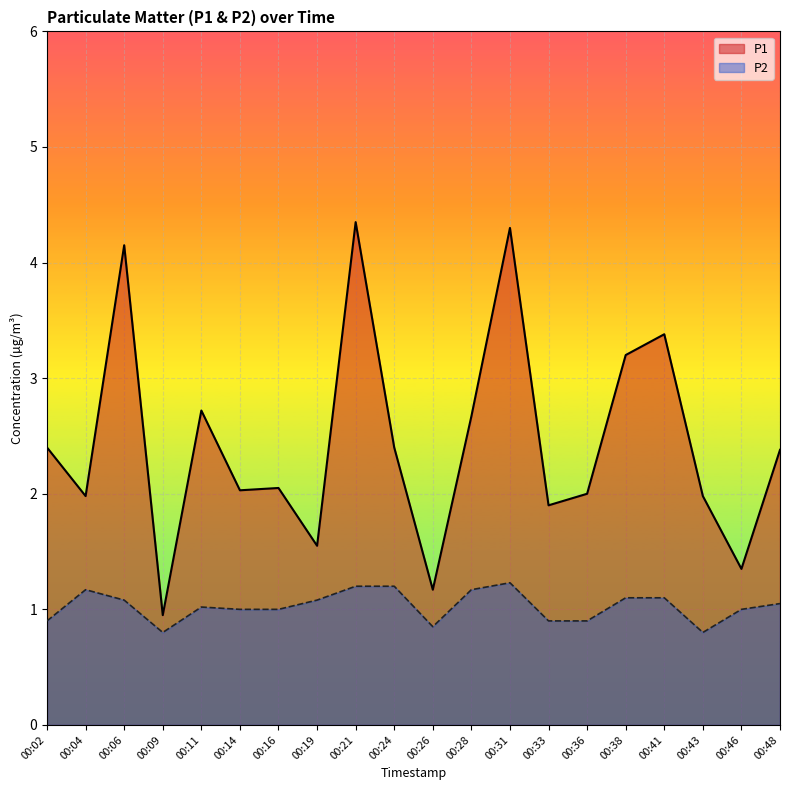

What is the lowest value of the P2 series?

0.8